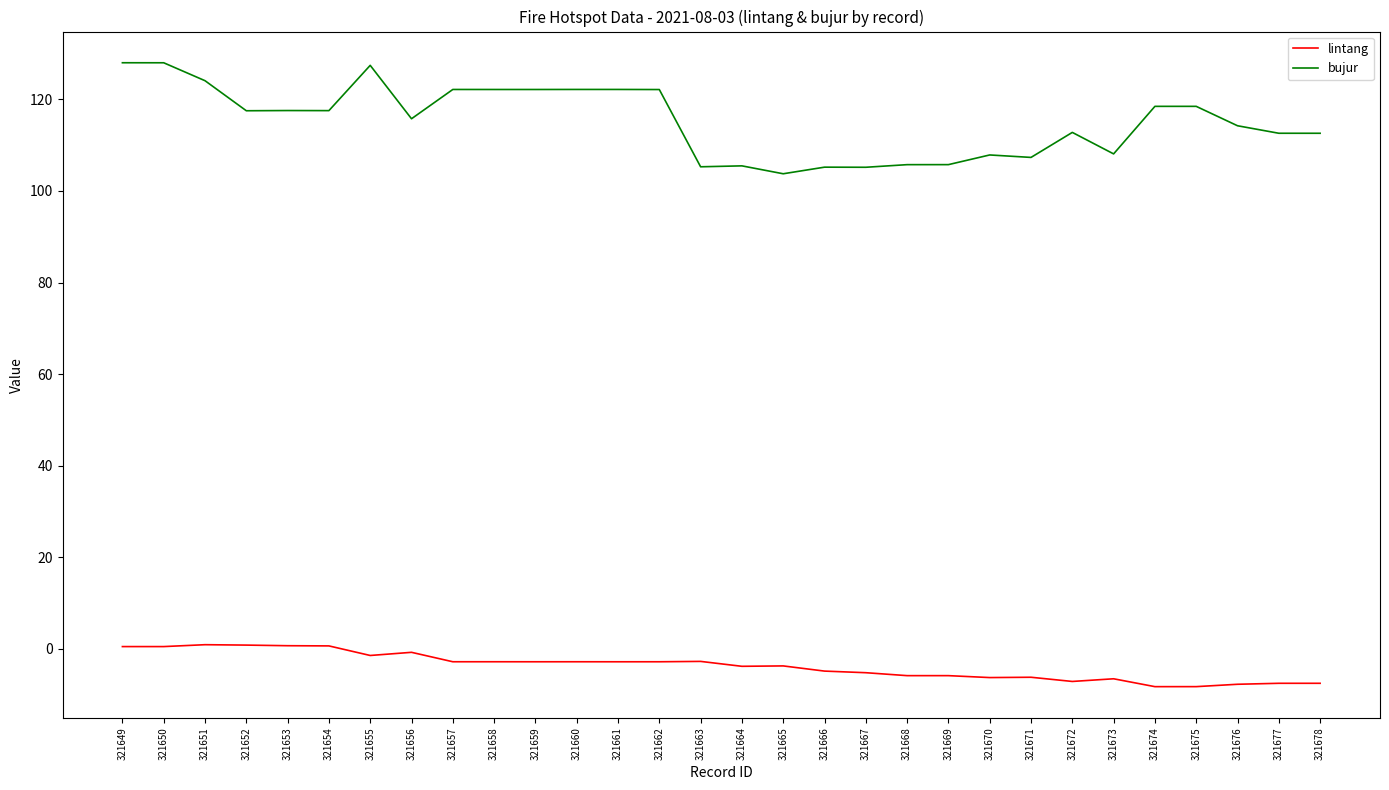

In lintang, how many points are lower than both neighbors (excluding endpoints)?

8